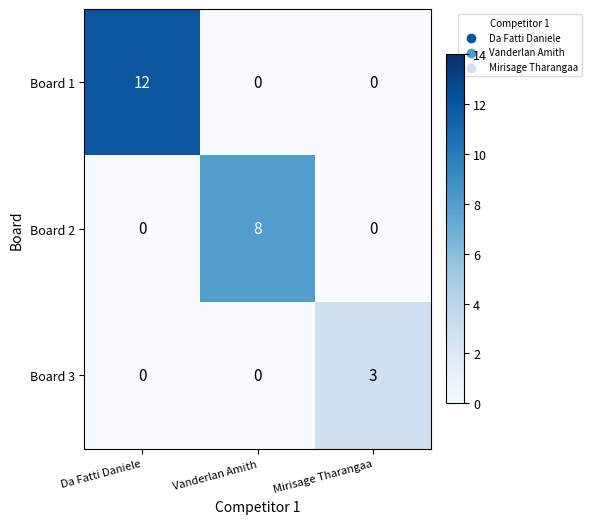

At how many categories does at least one series exceed 1?

3